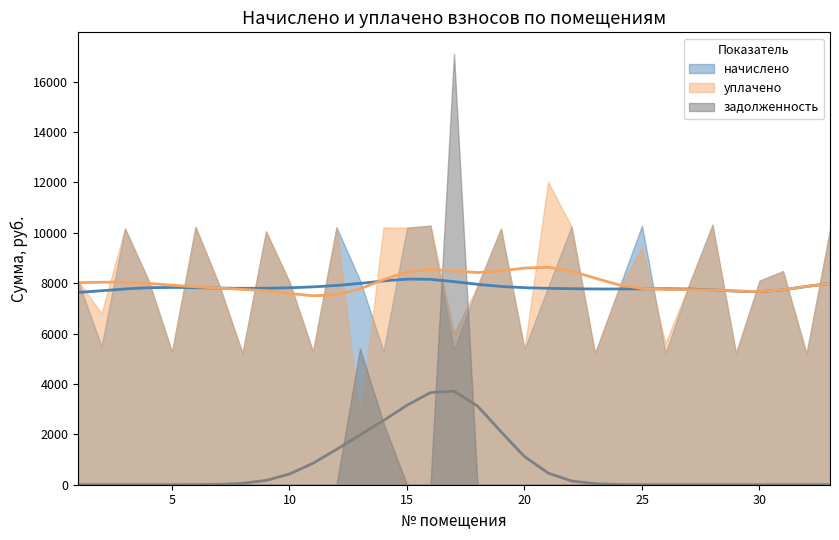

Which series has the largest total across all categories?

уплачено